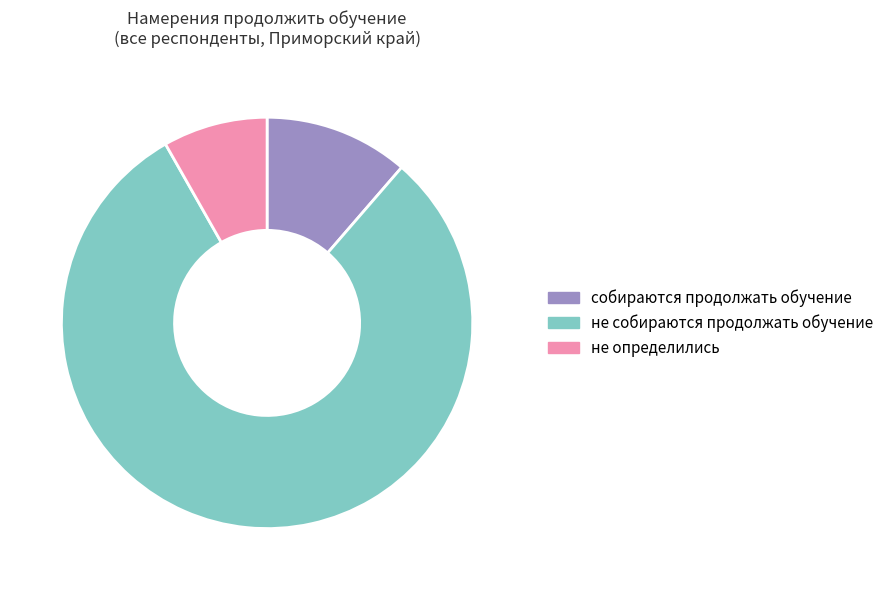

How many segments does this pie chart have?

3